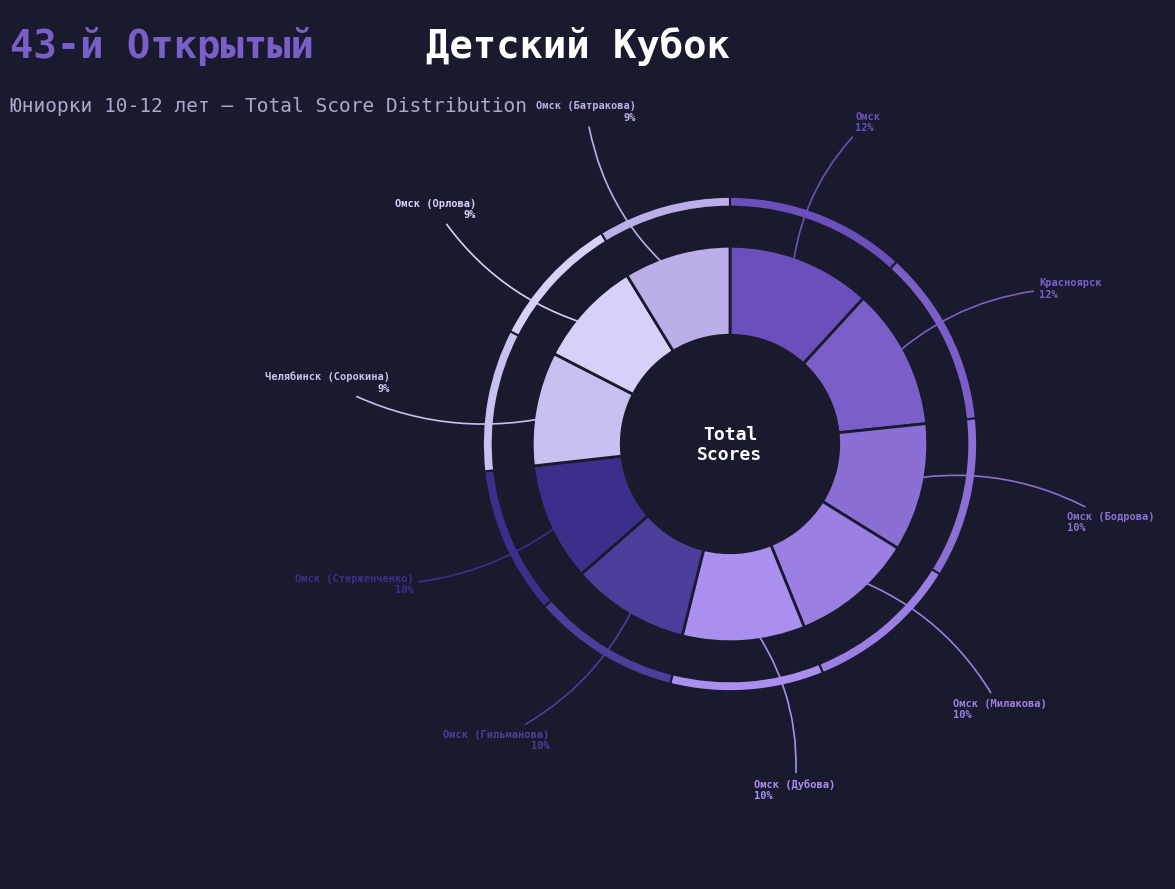

Rank the categories by value from highest to lowest.

Омск, Красноярск, Омск (Бодрова), Омск (Милакова), Омск (Дубова), Омск (Гильманова), Омск (Стерженченко), Челябинск (Сорокина), Омск (Орлова), Омск (Батракова)